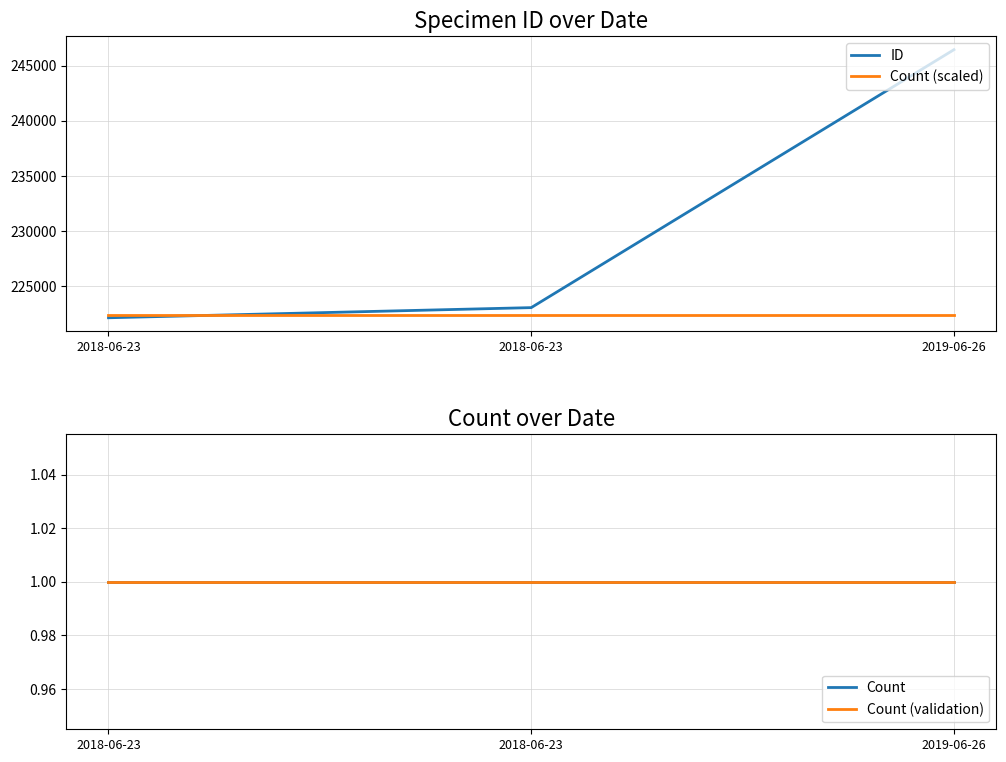

The value of Count (scaled) at 2019-06-26 is 338464.8. True or false?

False